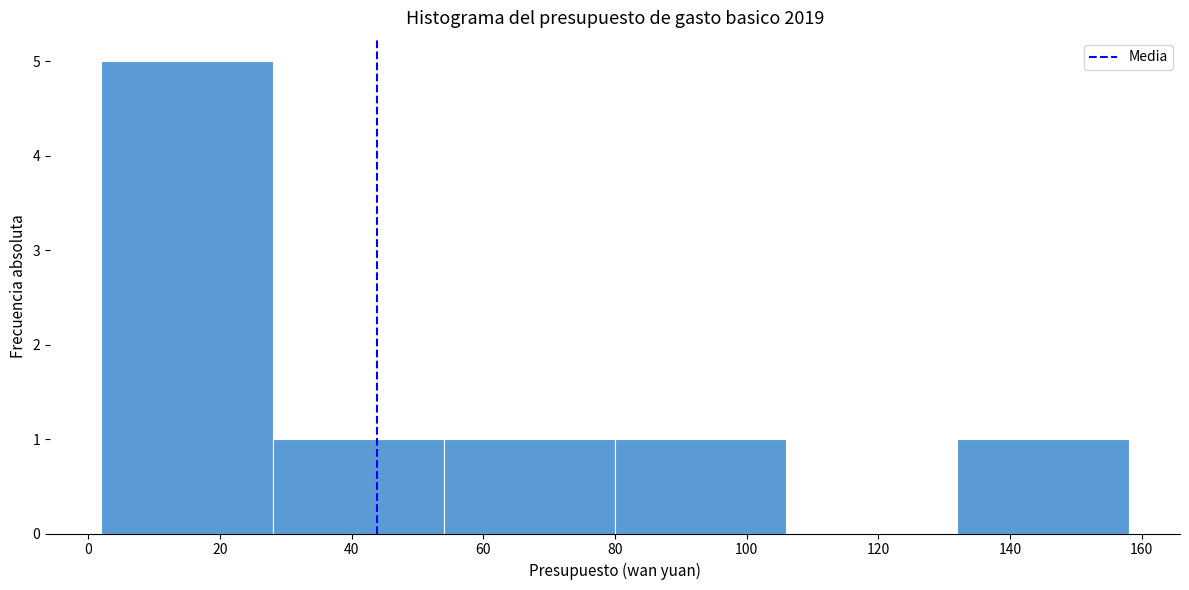

Reading left to right, list every bar in this chart as the range it spans on the x-axis followed by its height. Neither the bar edges nor the heights are printed on the chart, so give them approximately, as read against the axes.

2 to 28: 5
28 to 54: 1
54 to 80: 1
80 to 106: 1
106 to 132: 0
132 to 158: 1